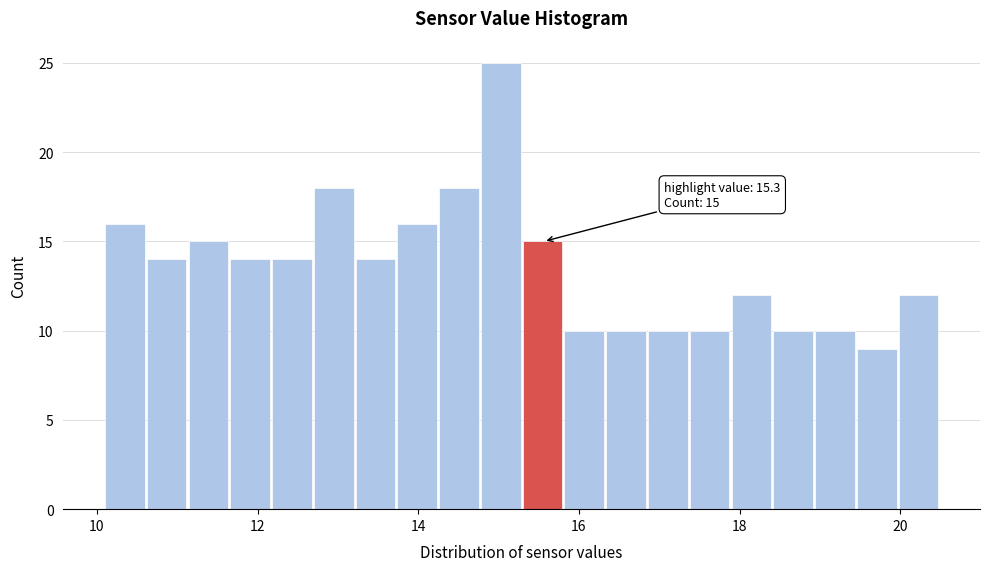

Around what value on the x-axis is the tallest bar? Give the approximate position of its centre, as read against the axis.

15.0